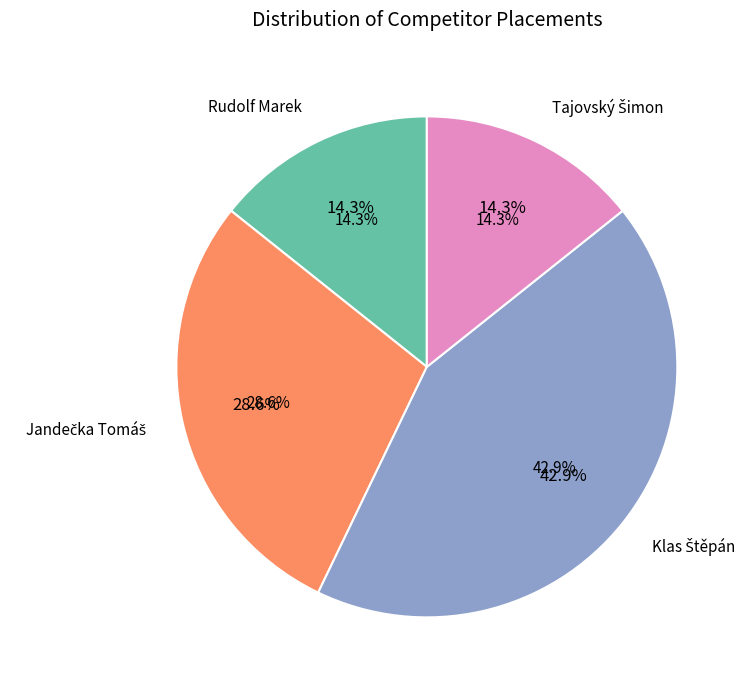

To the nearest percent, what portion does Klas Štěpán represent?

43%